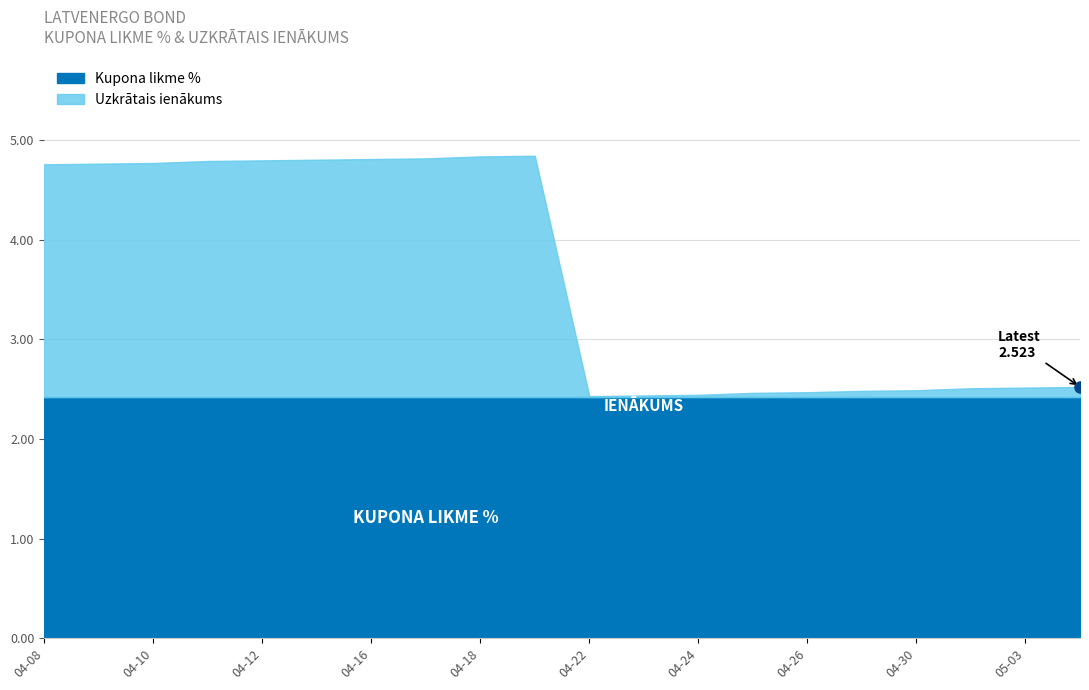

True or false: Kupona likme % has more than 1 points higher than both neighbors.

False